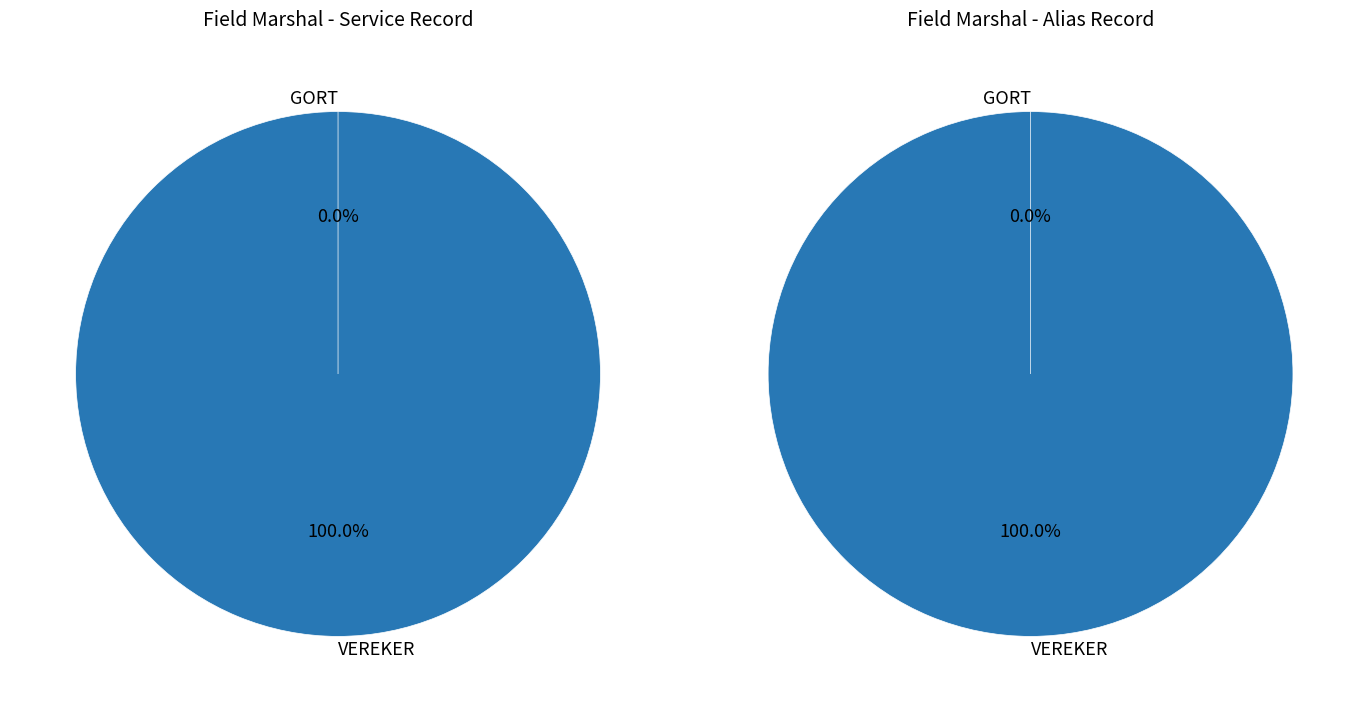

Which has a higher value, GORT or VEREKER?

VEREKER